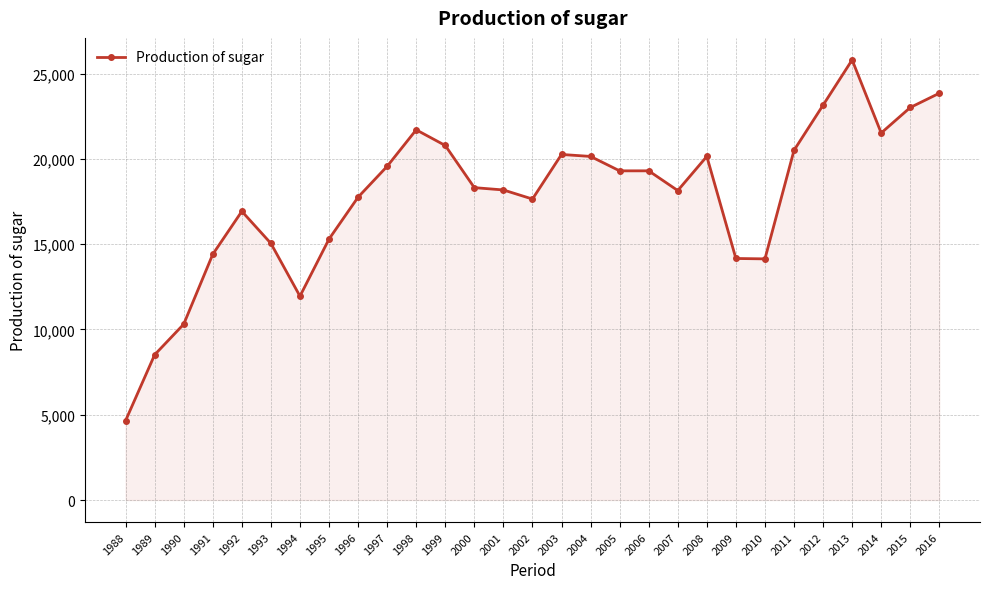

Where is the first local minimum?

1994